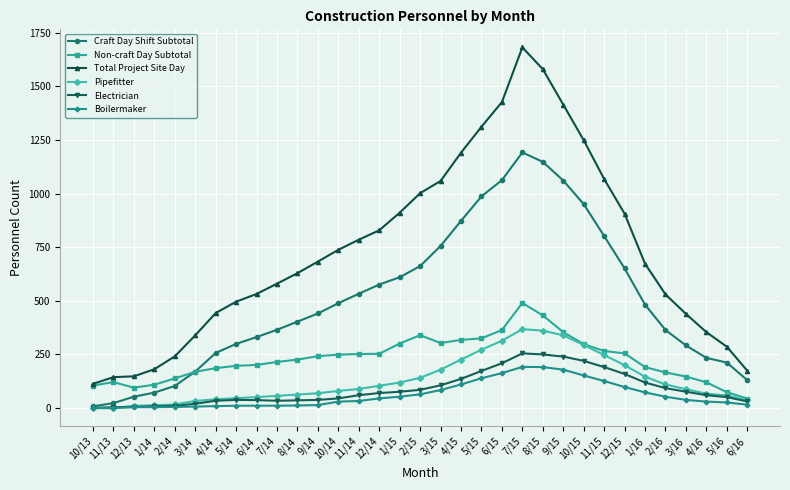

True or false: Total Project Site Day and Pipefitter cross at least once.

False